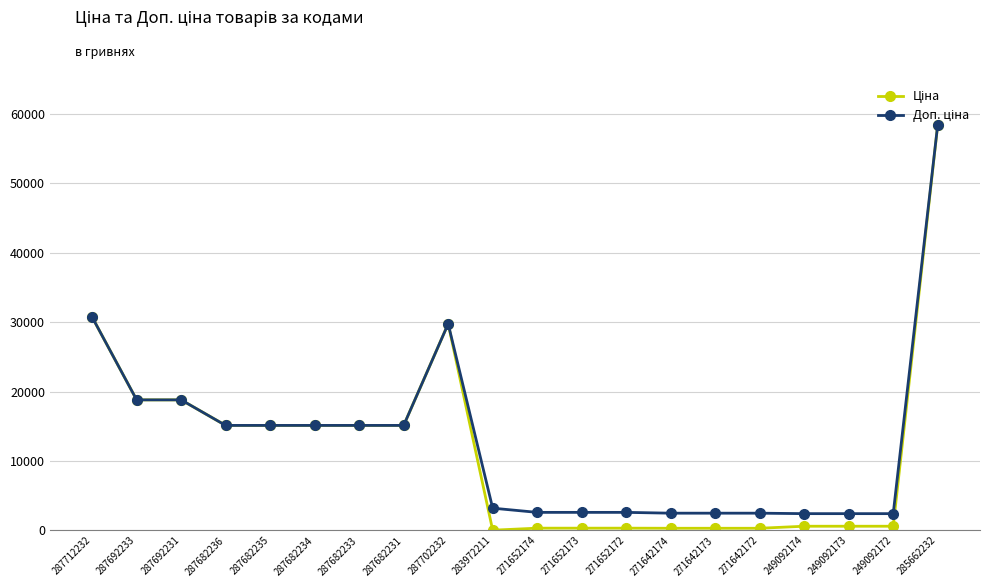

What is the greatest value displayed?

58426.5